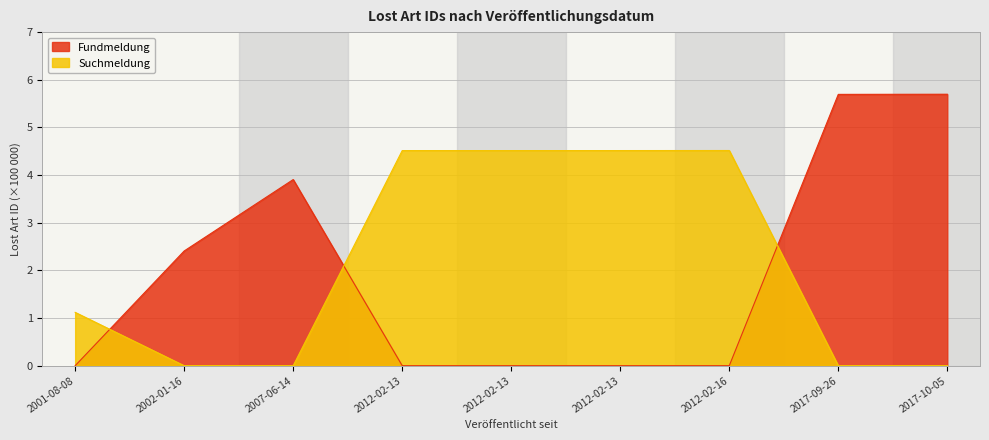

True or false: Fundmeldung has a value of -2.8 at 2001-08-08.

False